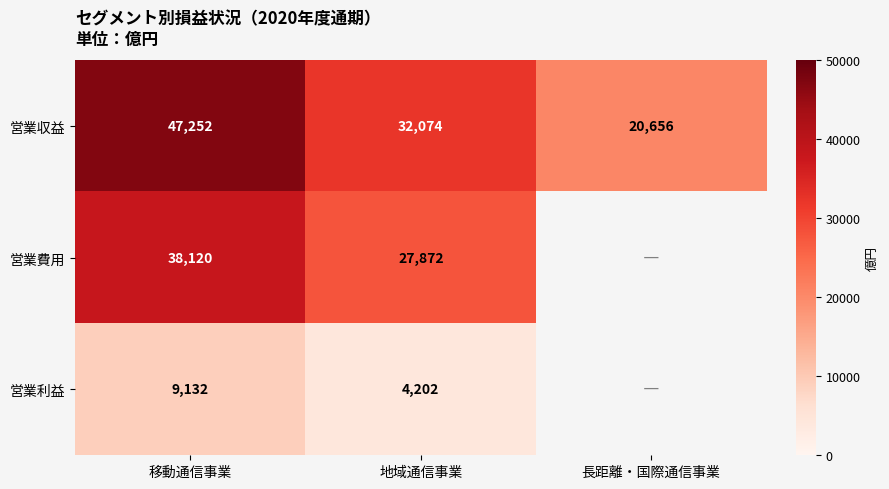

What is the greatest value displayed?

47252.0